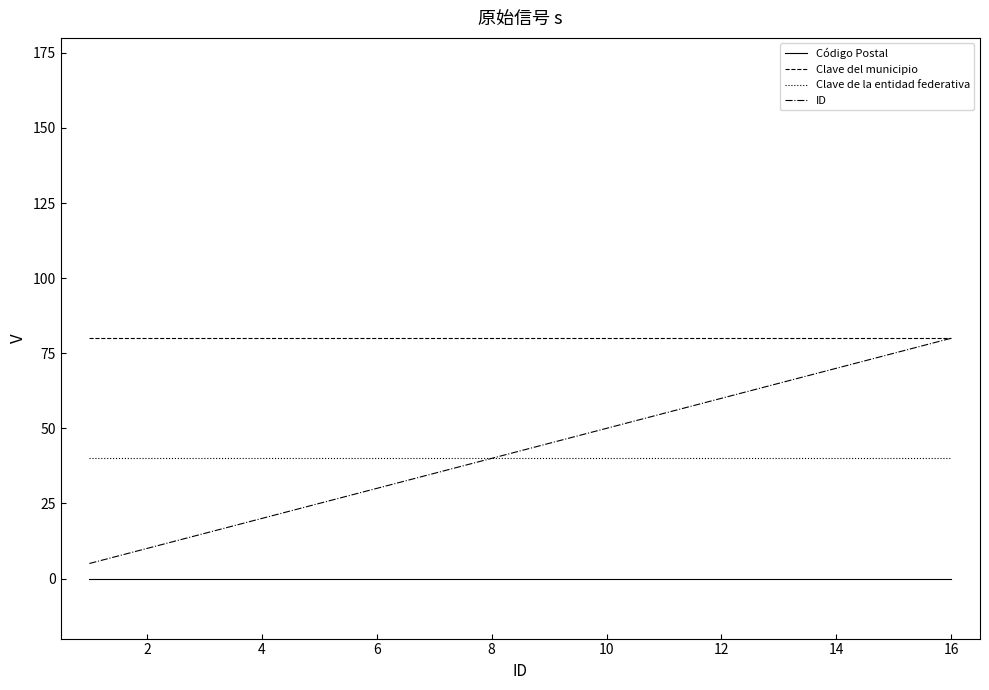

True or false: Clave del municipio and Código Postal cross at least once.

False